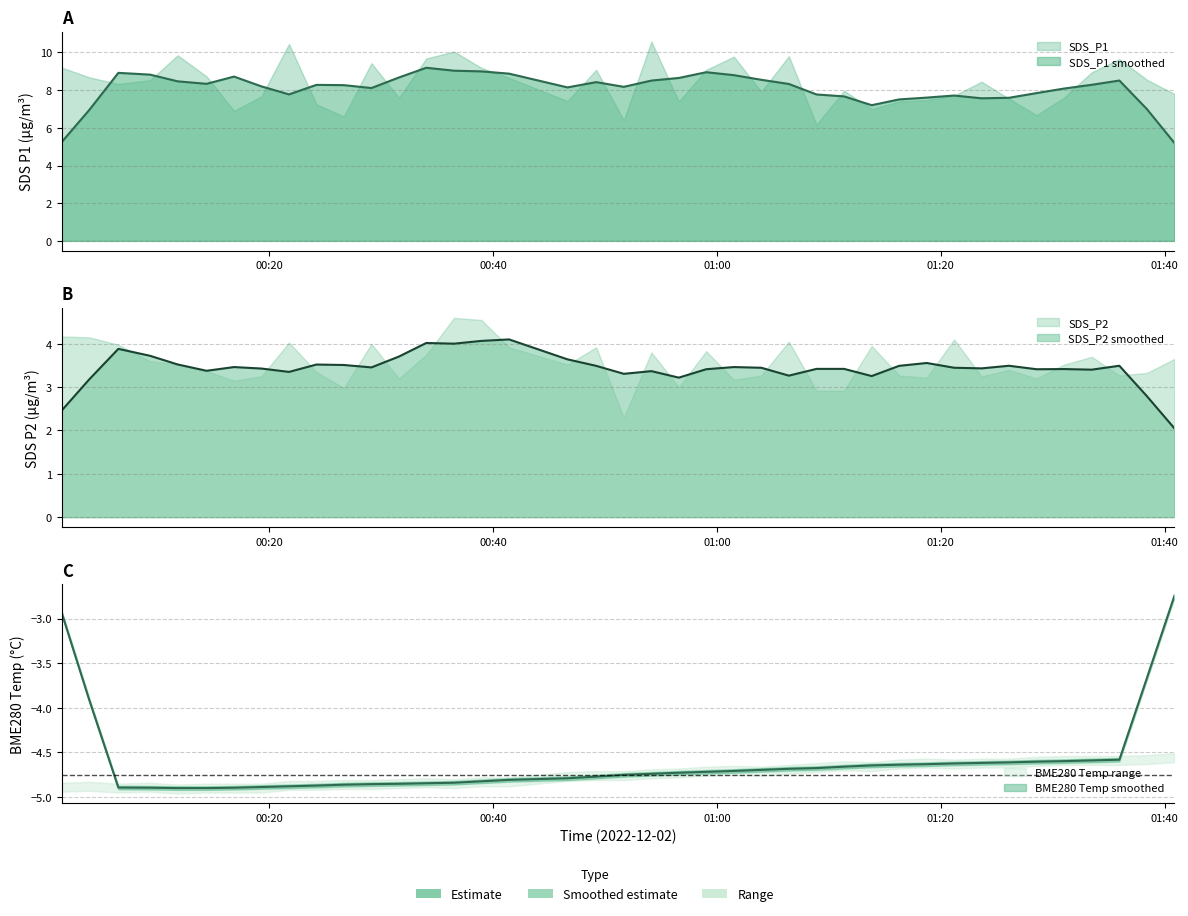

What is the greatest value displayed?

10.6